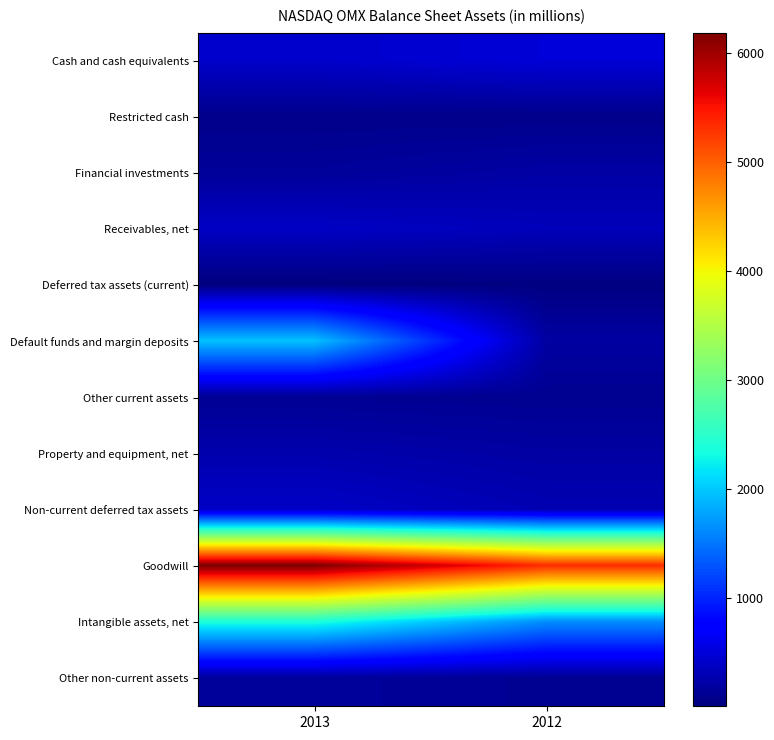

Which series has the largest total across all categories?

Goodwill